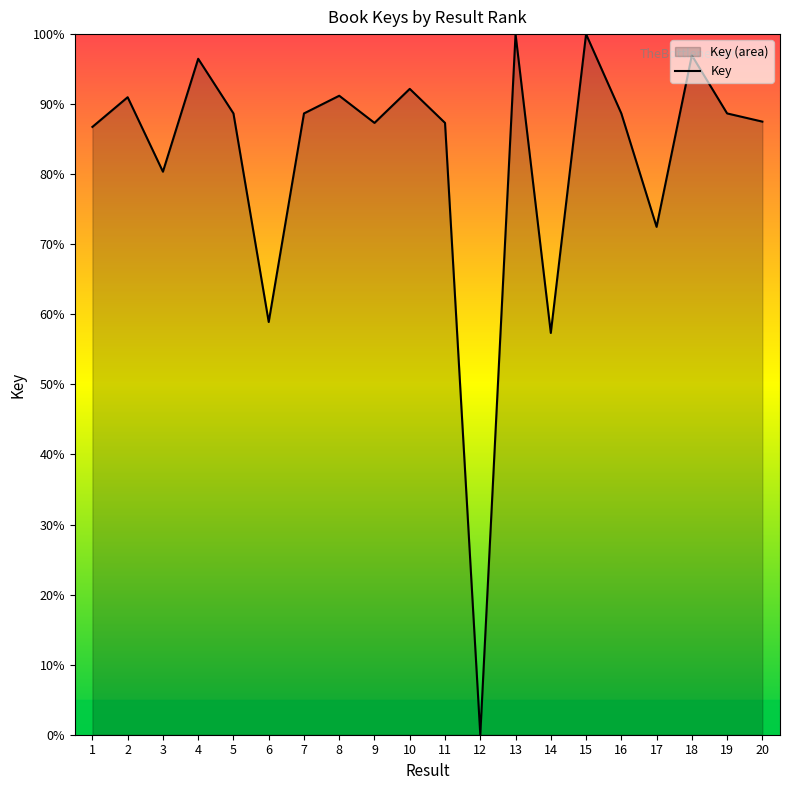

The chart shows a value of 48.1 at 1. True or false?

False